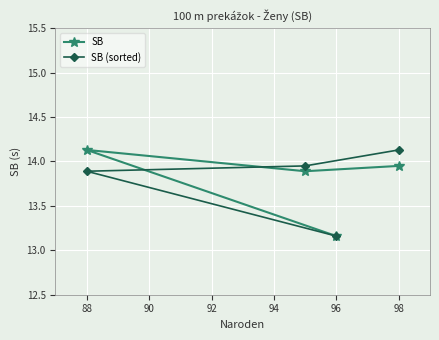

Is the value of SB (sorted) at 96 greater than the value of SB at 88?

No